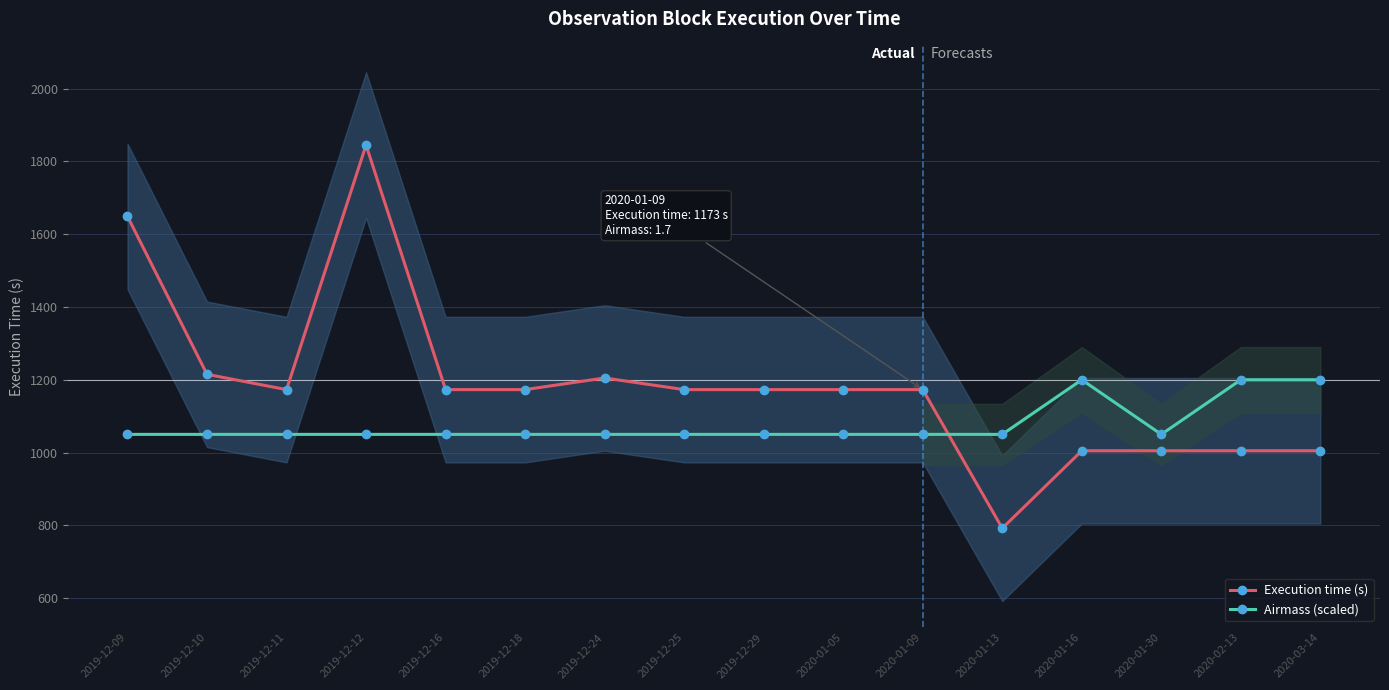

What is the value of the Execution time (s) point at the 2nd from the left?

1215